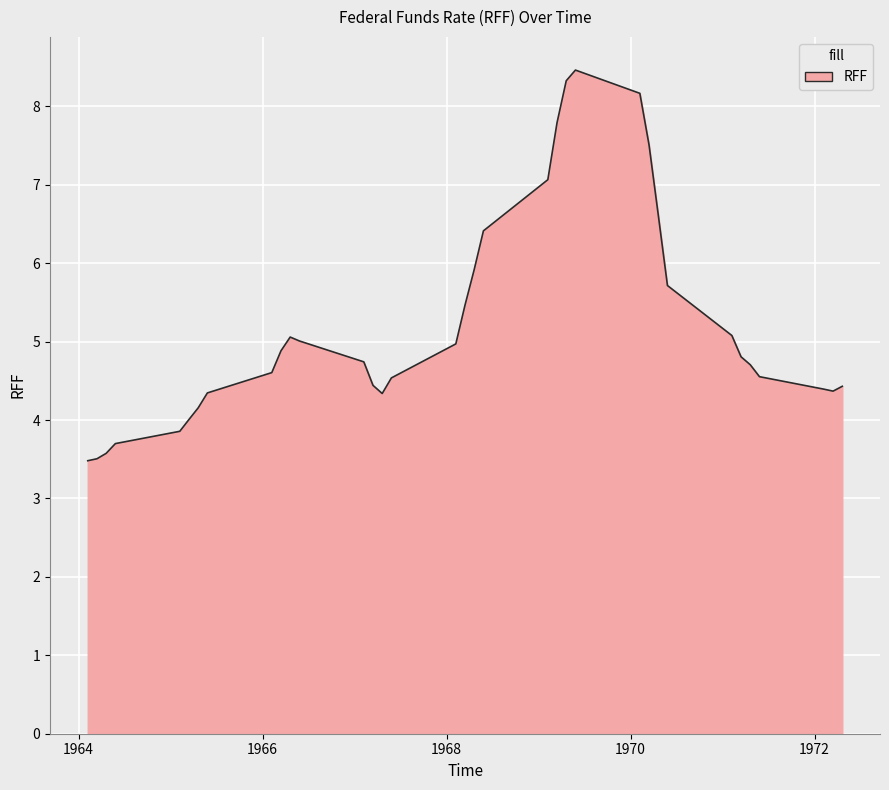

What is the maximum value shown in the chart?

8.5